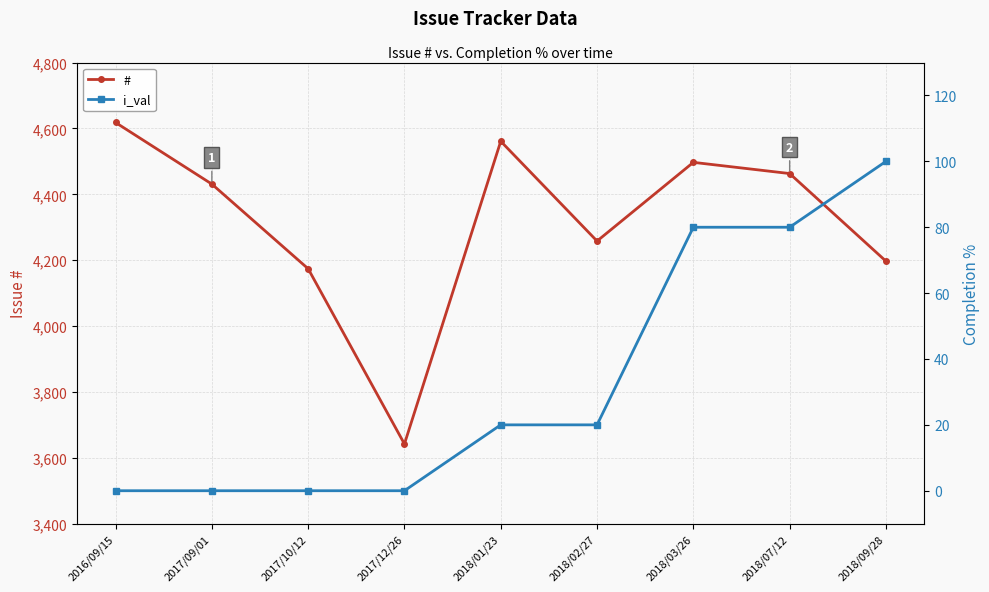

At how many categories does at least one series exceed 2982?

9